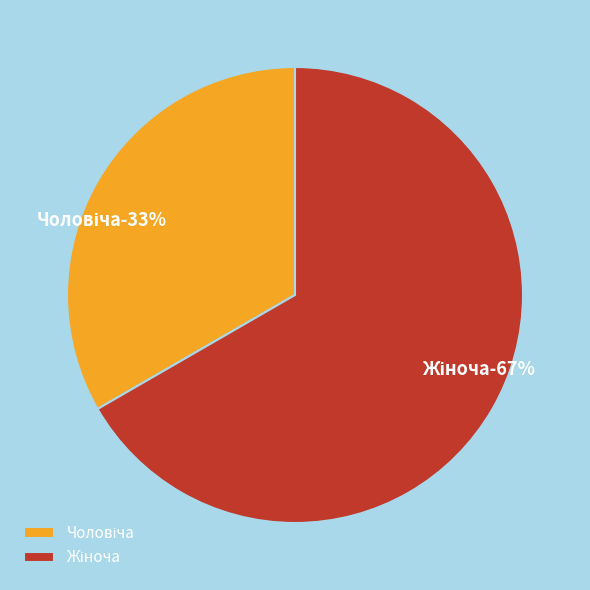

What is the ratio of the value at Чоловіча to the value at Жіноча?

0.5